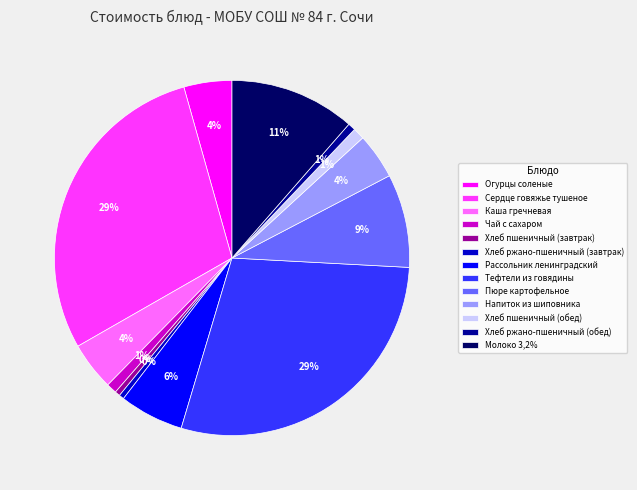

The Напиток из шиповника slice represents 13% of the pie. True or false?

False